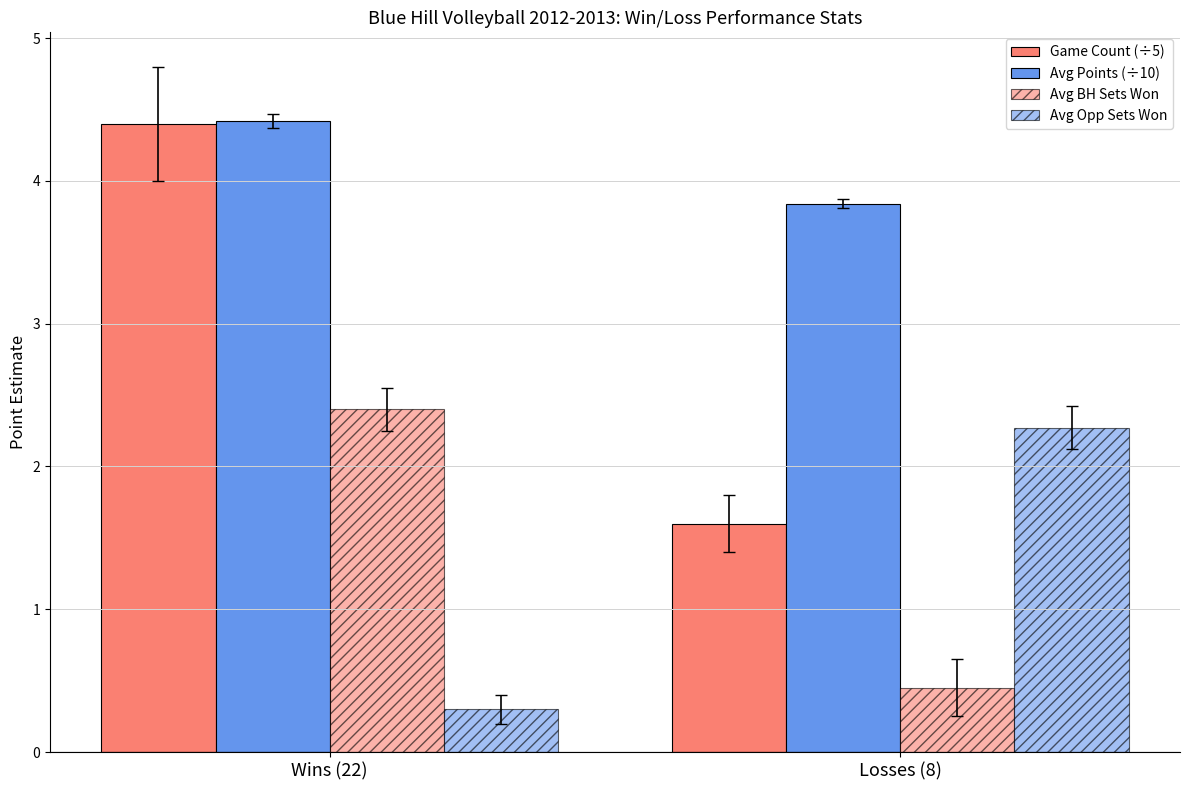

What is the value of the Avg Opp Sets Won bar at the 2nd from the left?

2.3